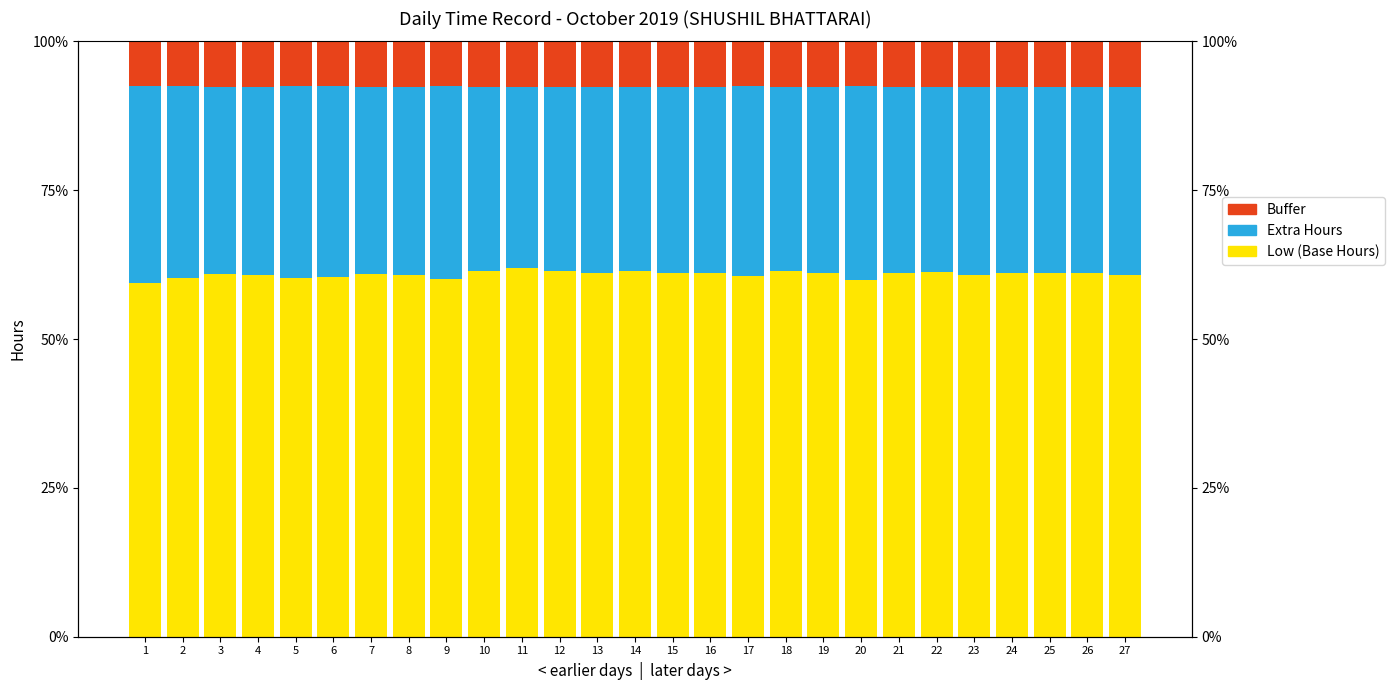

Which series has the largest total across all categories?

Low (Base Hours)